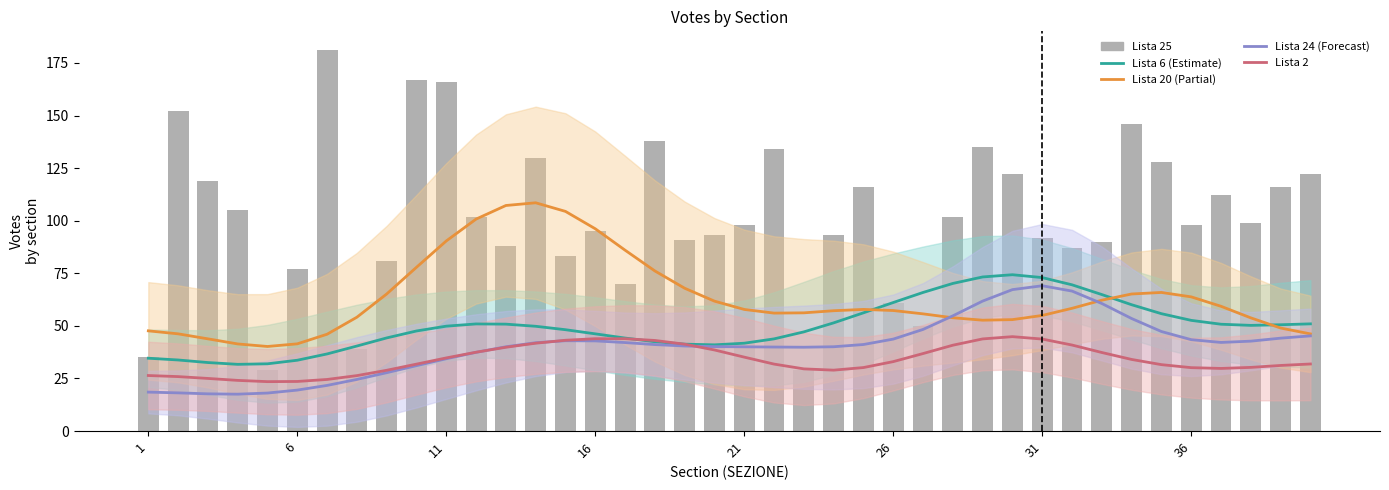

What is the sum of all Lista 2 values?

1364.0